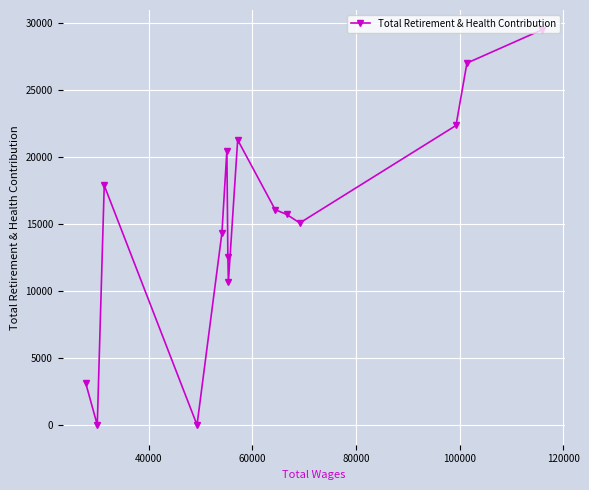

Reading left to right, what are all the values shown in this chart?

3155	0	17862	0	14311	20451	12505	10645	21257	16054	15695	15063	22332	26984	29469